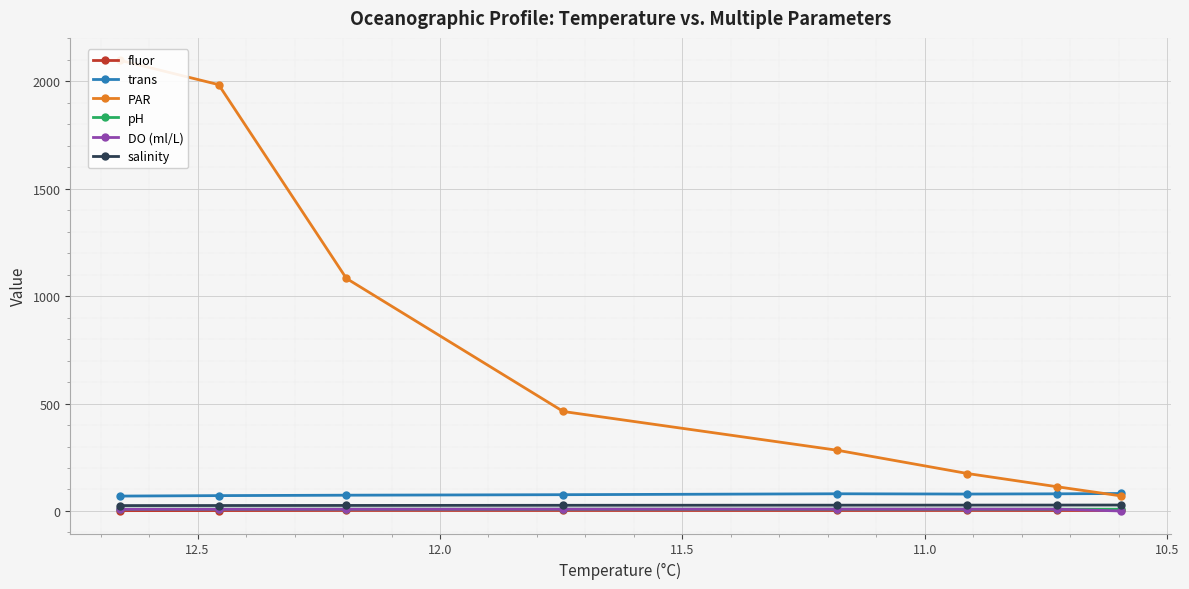

True or false: fluor has a value of 3.9 at 7.

False